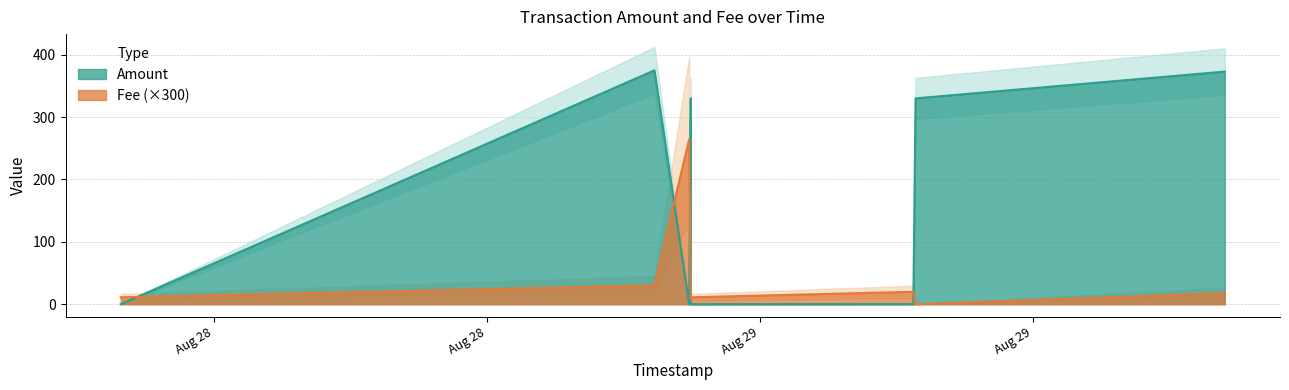

How many distinct data groups are displayed?

2